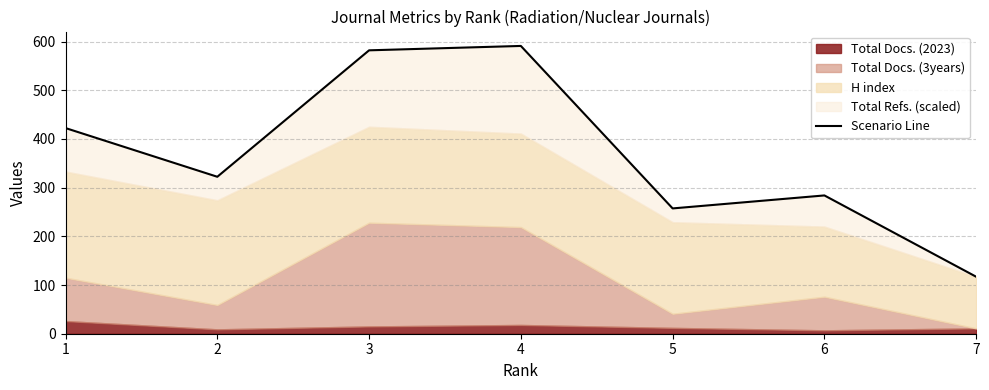

Which label corresponds to the smallest value in the chart?

7